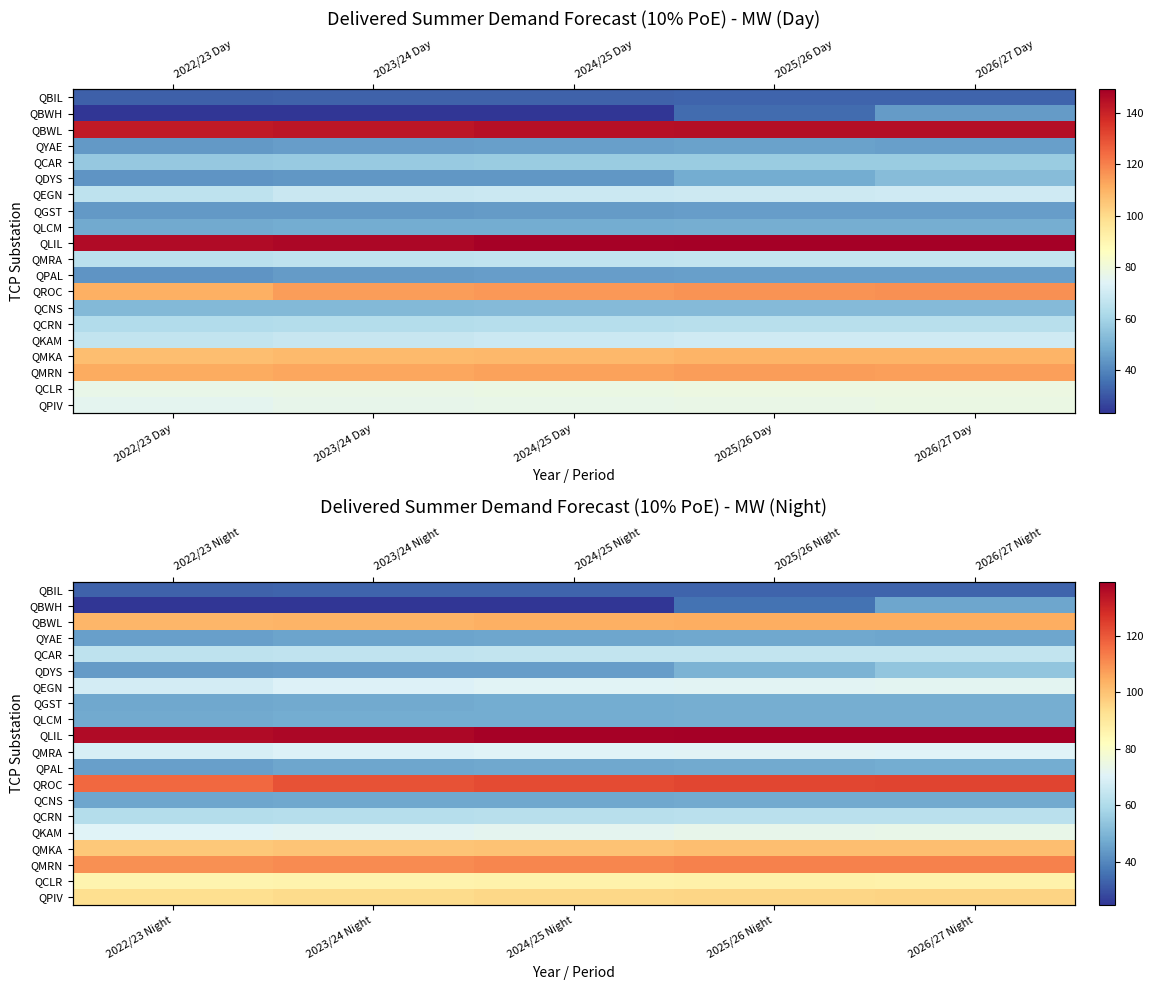

What is the minimum value shown in the chart?

24.5